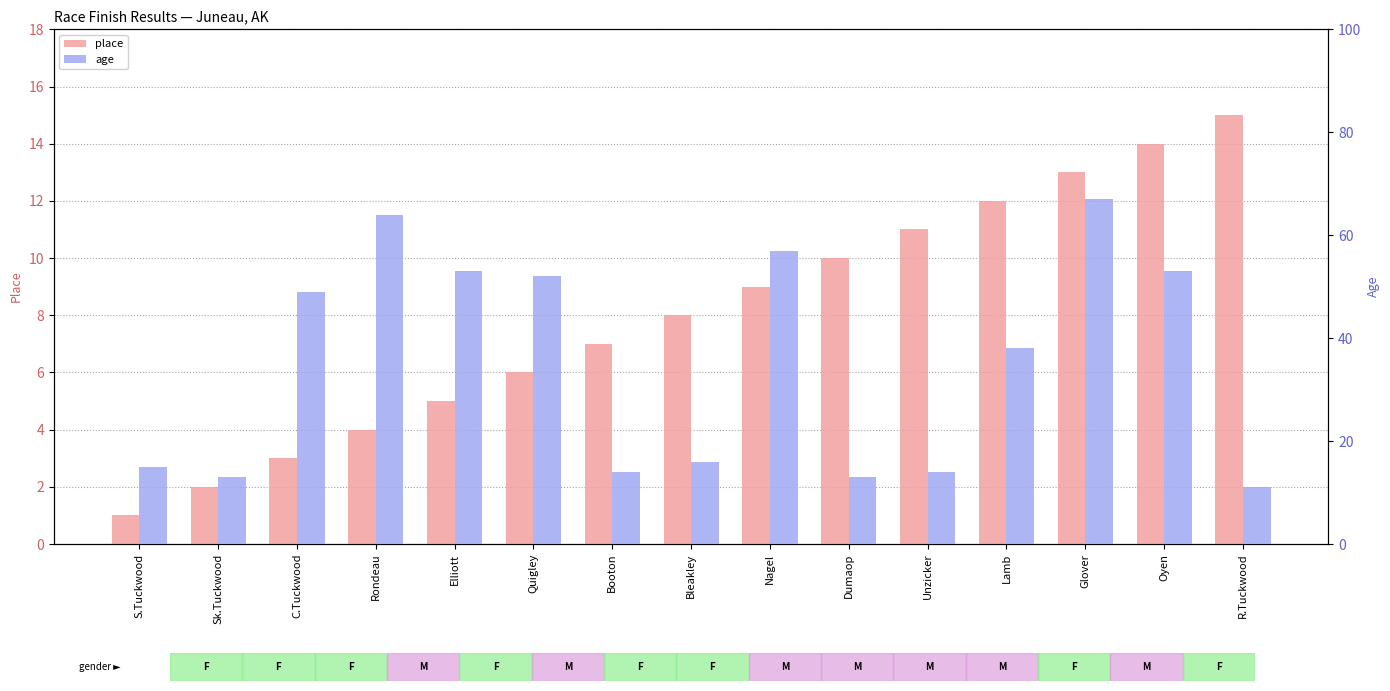

What is the minimum value shown in the chart?

1